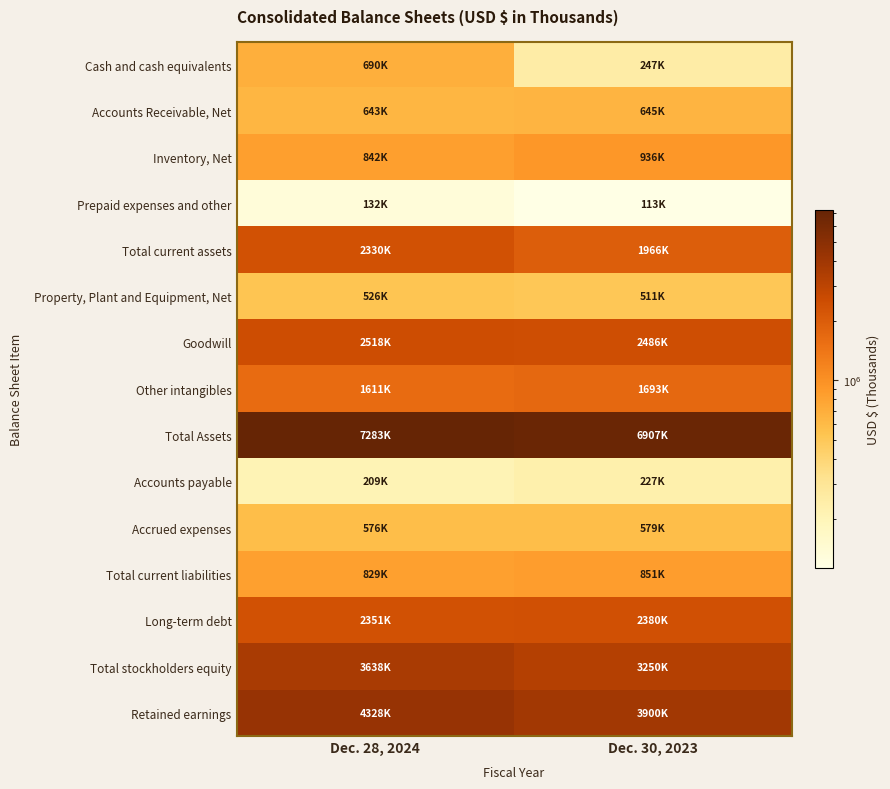

At which category does the chart reach its minimum across all series?

Dec. 30, 2023